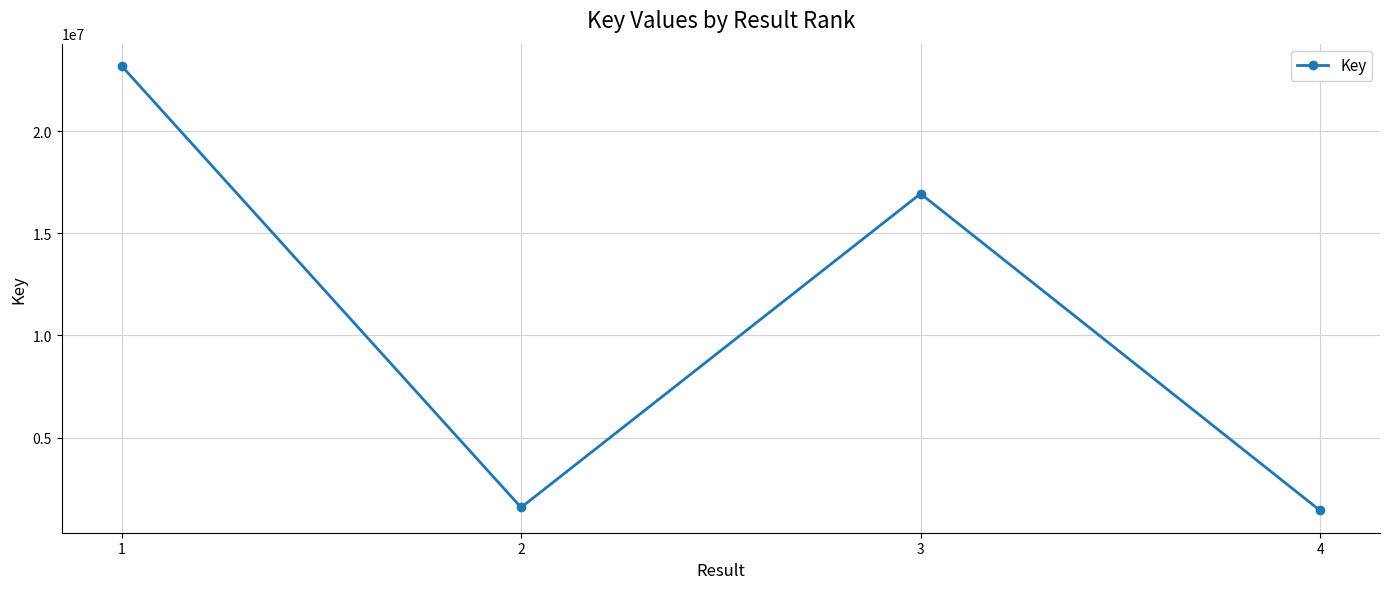

Reading right to left, list all the values displayed in this chart.

1430923	16938965	1579119	23195470